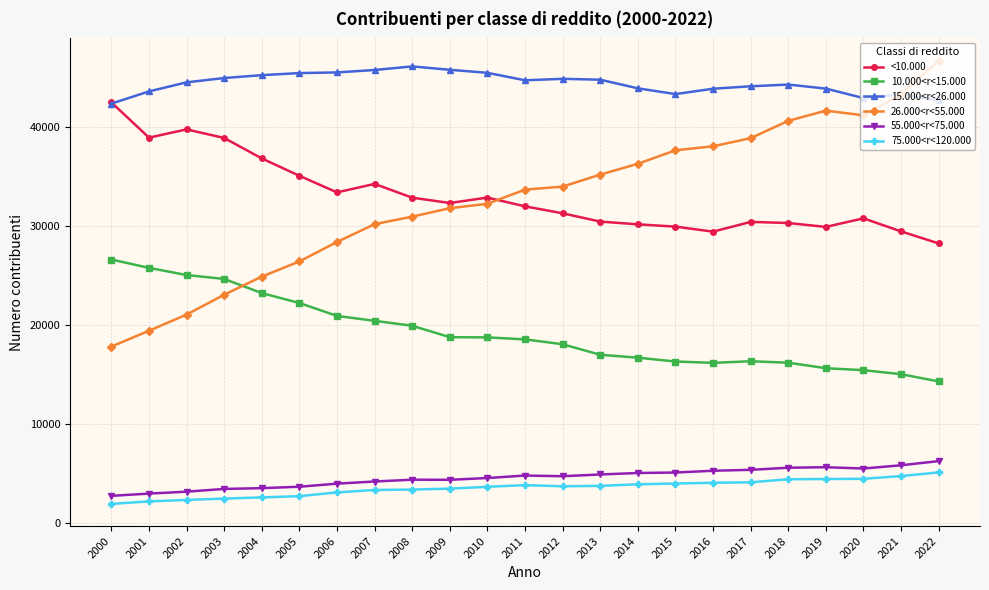

True or false: 15.000<r<26.000 and 10.000<r<15.000 cross at least once.

False